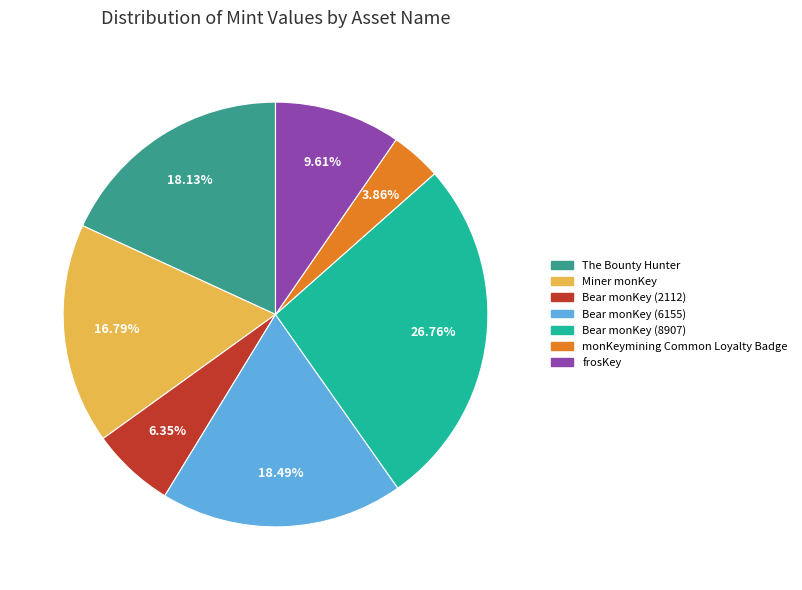

To the nearest percent, what is the combined percentage of Miner monKey and Bear monKey (6155)?

35%